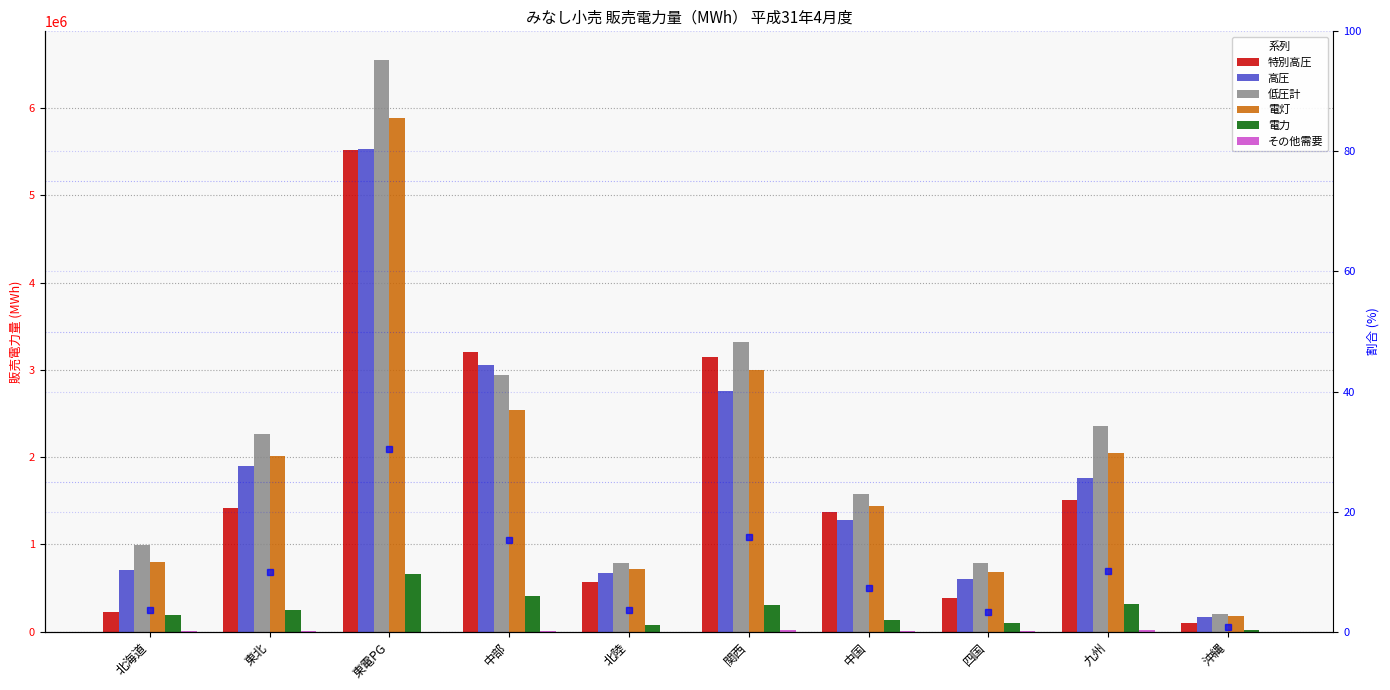

Reading left to right, extract all data points from this chart.

特別高圧: 北海道=227272	東北=1420439	東電PG=5514607	中部=3199435	北陸=565293	関西=3148203	中国=1375593	四国=382930	九州=1508127	沖縄=94852
高圧: 北海道=711358	東北=1899488	東電PG=5536172	中部=3058918	北陸=670144	関西=2754621	中国=1278776	四国=603629	九州=1756305	沖縄=167175
低圧計: 北海道=989337	東北=2266489	東電PG=6551328	中部=2939621	北陸=793244	関西=3315147	中国=1582951	四国=781944	九州=2361318	沖縄=208629
電灯: 北海道=797679	東北=2015298	東電PG=5888981	中部=2535665	北陸=714430	関西=3003642	中国=1444872	四国=680511	九州=2044181	沖縄=185242
電力: 北海道=191658	東北=251191	東電PG=662347	中部=403956	北陸=78814	関西=311505	中国=138079	四国=101433	九州=317137	沖縄=23387
その他需要: 北海道=4267	東北=12341	東電PG=0	中部=13708	北陸=2232	関西=21911	中国=12640	四国=5678	九州=19727	沖縄=464